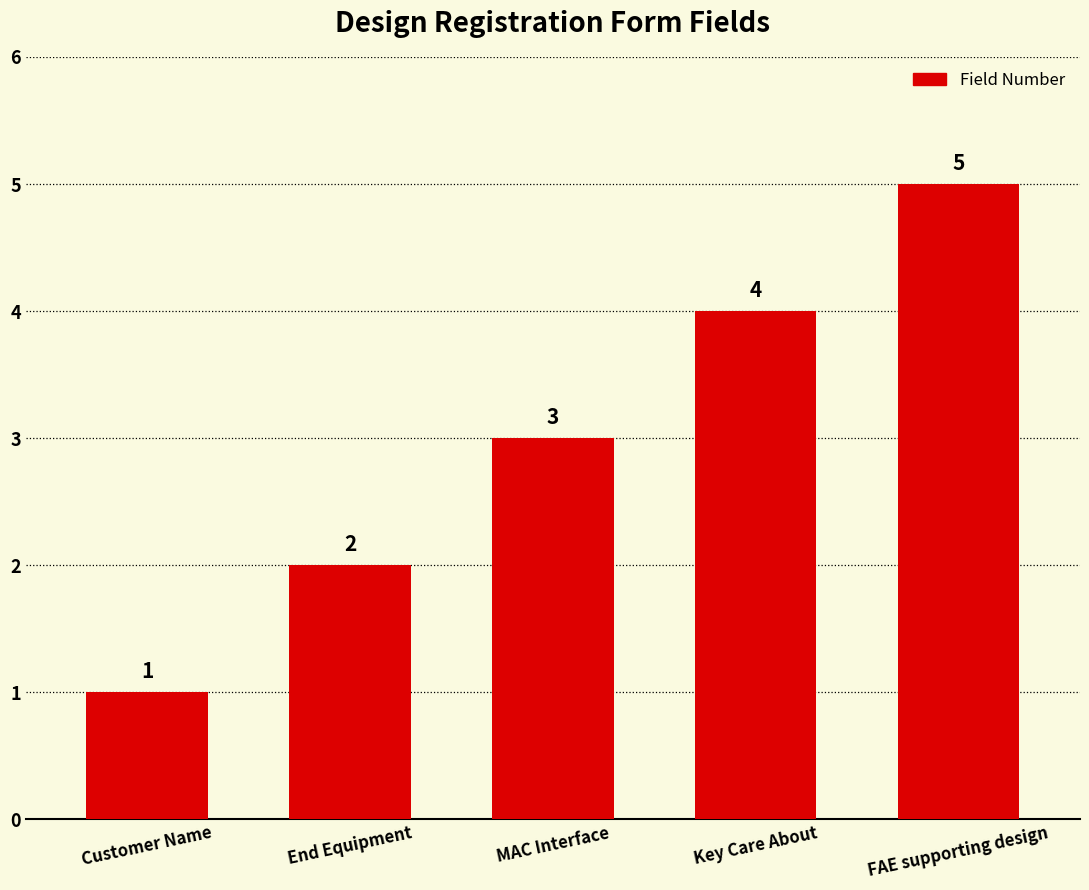

What is the smallest value displayed?

1